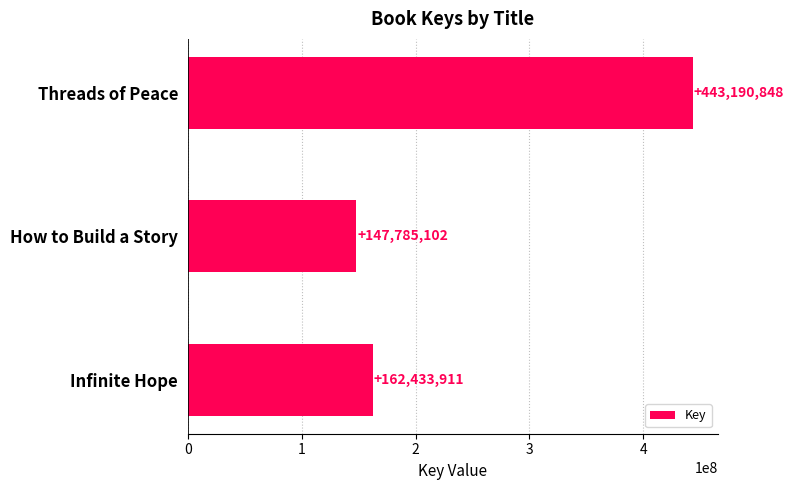

Rank the categories by value from lowest to highest.

How to Build a Story, Infinite Hope, Threads of Peace